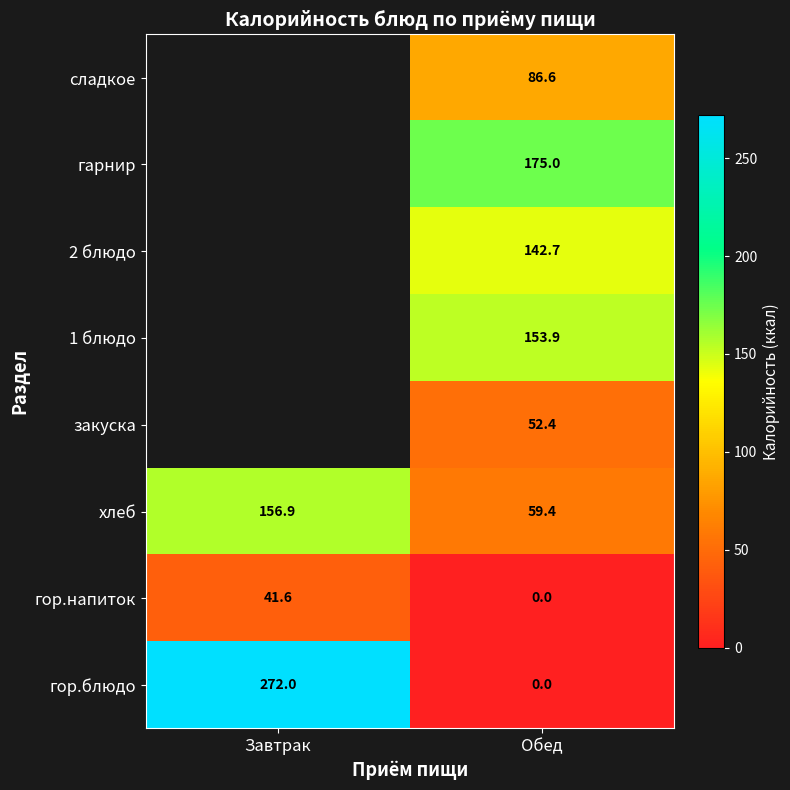

What is the total value across all series at Обед?

670.0